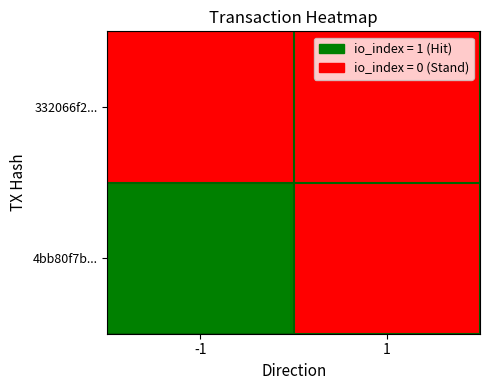

What is the difference between the highest and lowest values at io_index?

1